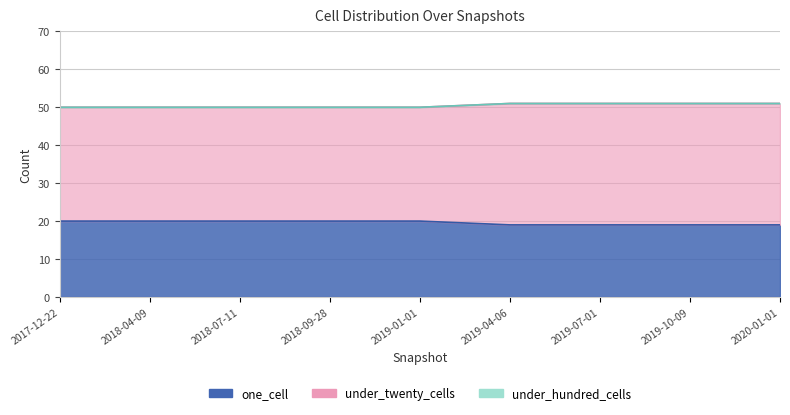

The under_twenty_cells series shows 30 at 2017-12-22. True or false?

True